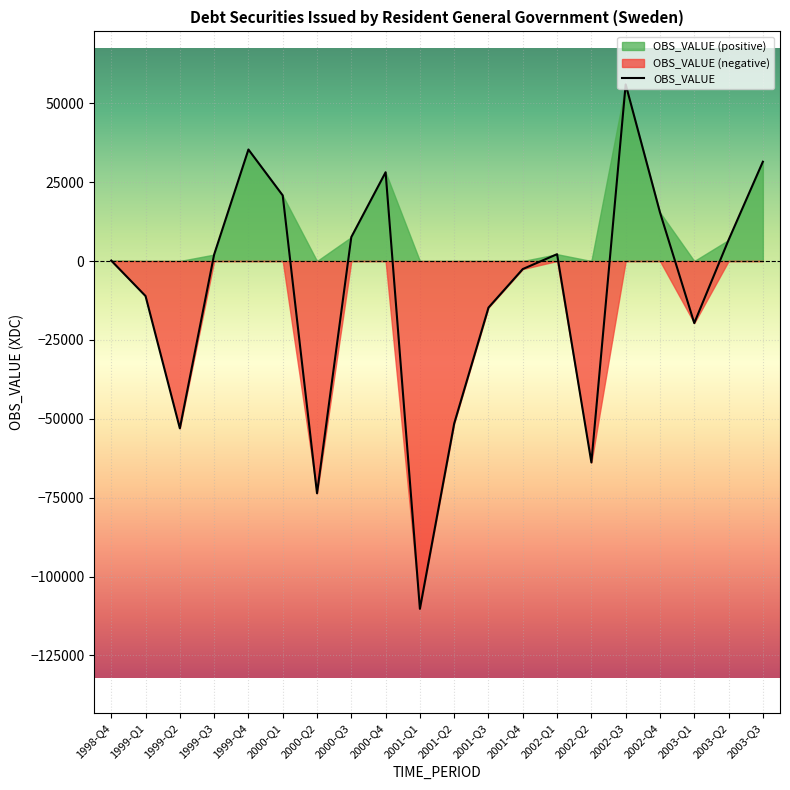

What is the label of the 14th point from the left?

2002-Q1